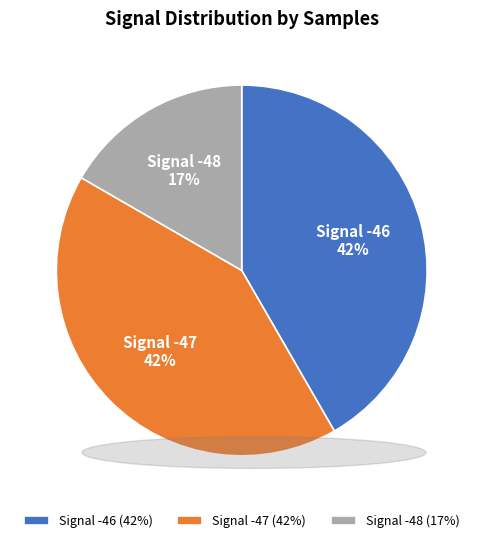

What is the ratio of the value at Signal -46 to the value at Signal -48?

2.5